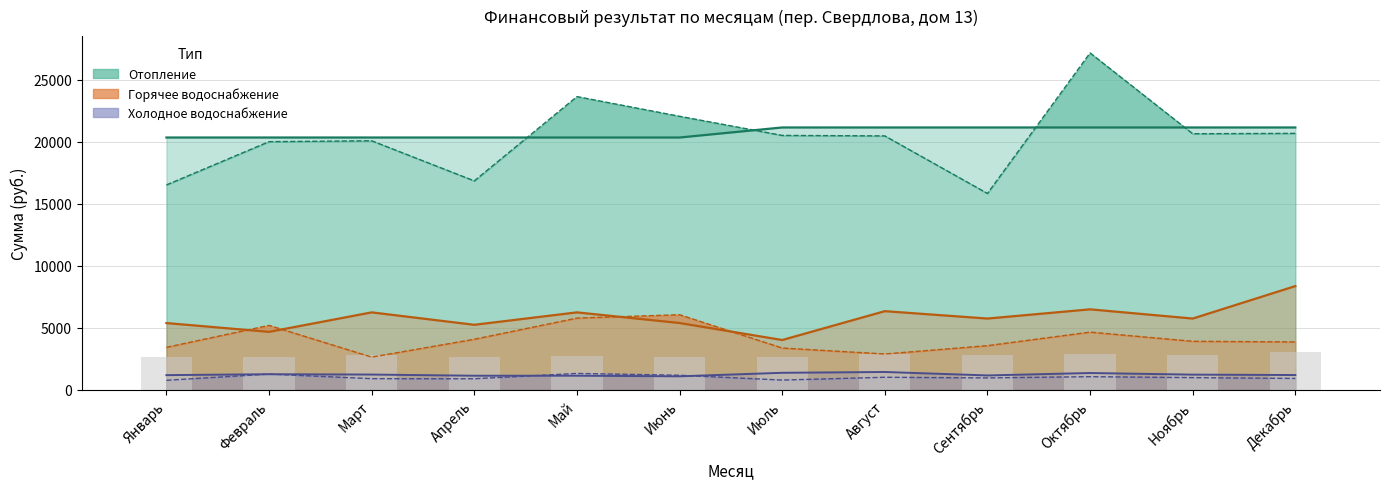

Rank the series at Январь from highest to lowest value.

Отопление (выполнено), Отопление (оплачено), Горячее водоснабжение (выполнено), Горячее водоснабжение (оплачено), Холодное водоснабжение (выполнено), Холодное водоснабжение (оплачено)